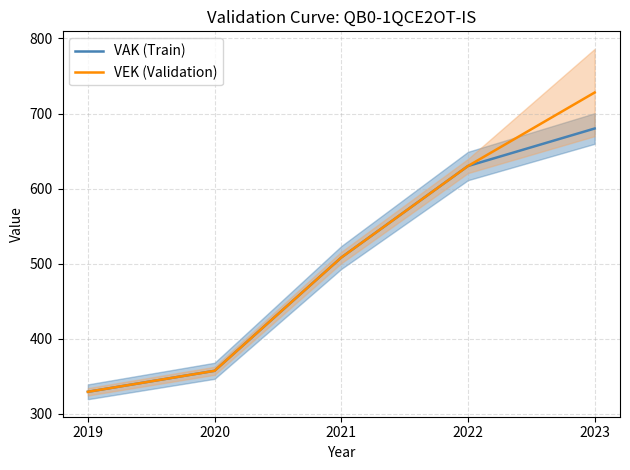

List the labels in order of VAK (Train) value, smallest first.

2019, 2020, 2021, 2022, 2023